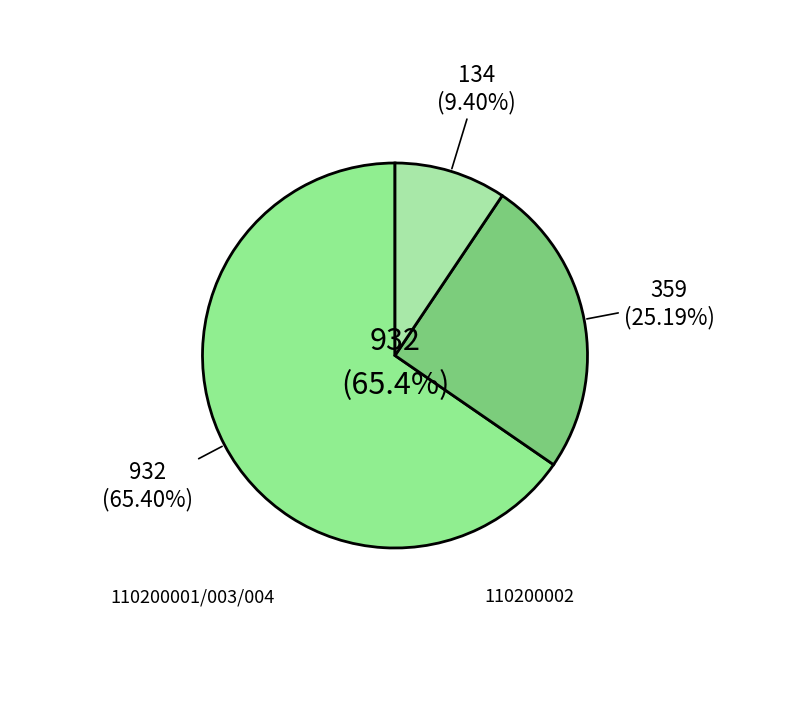

How much of the chart is everything except 110200003?

82.5%